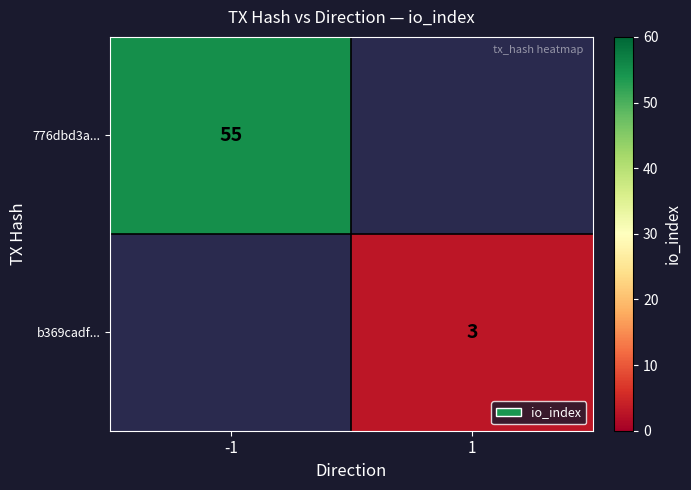

The 776dbd3a... series shows 55 at -1. True or false?

True